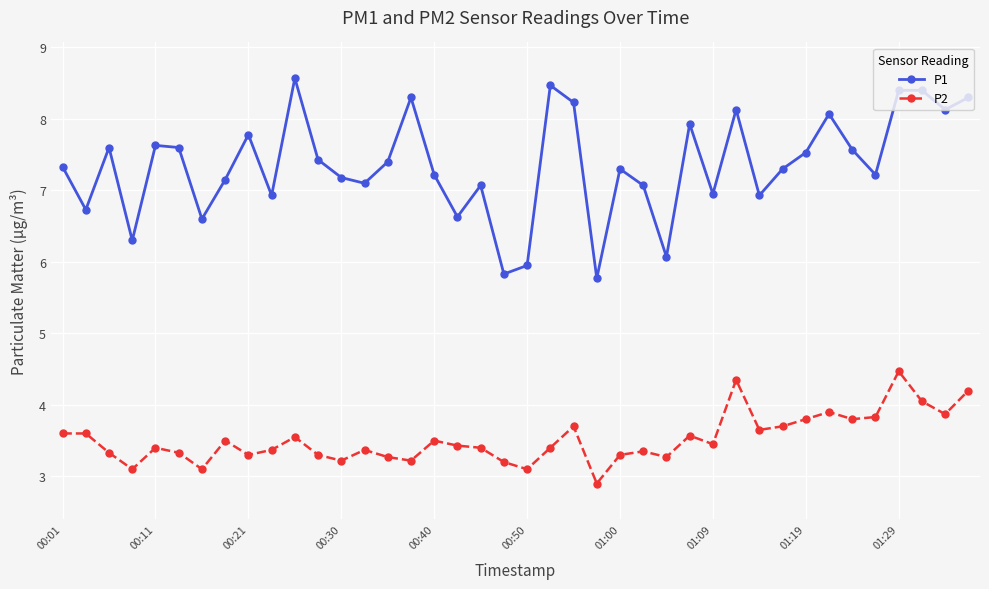

What is the average value of the P1 series?

7.4